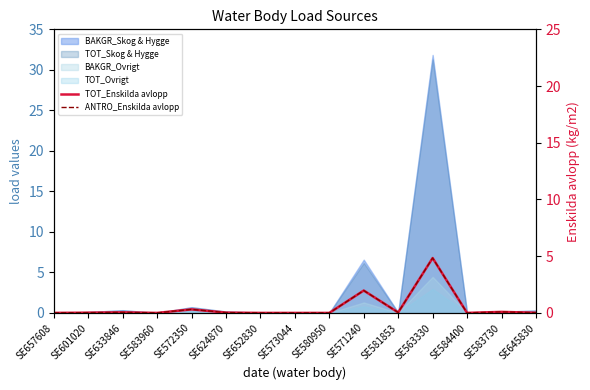

What is the sum of the ANTRO_Enskilda avlopp values at SE584400 and SE633846?

0.1